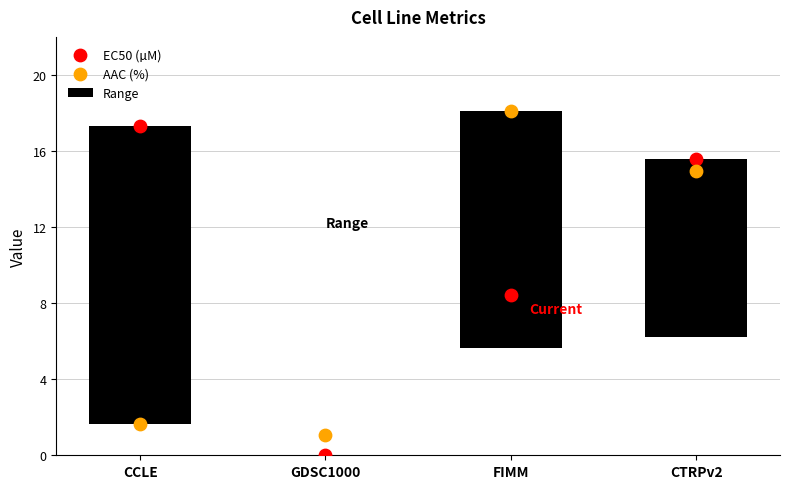

At which category is the sum across all series the highest?

CTRPv2